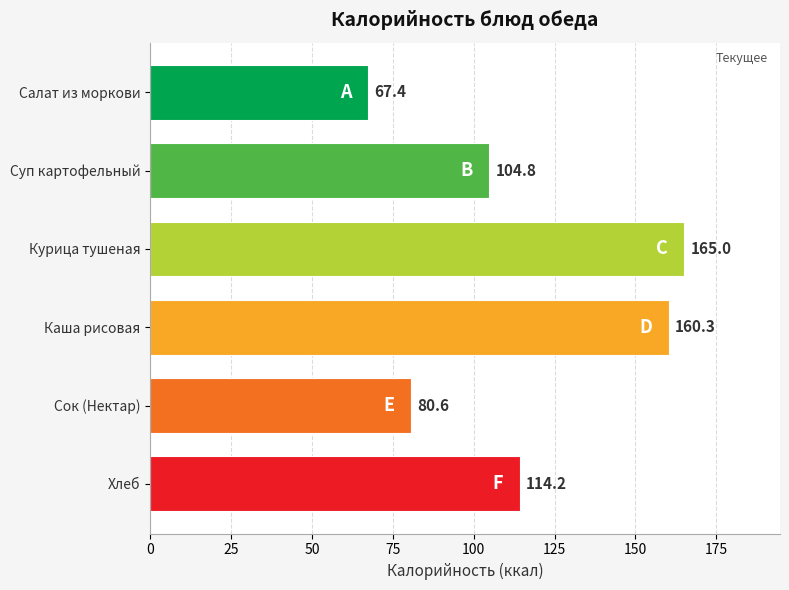

True or false: the data shows 22.6 at Салат из моркови.

False